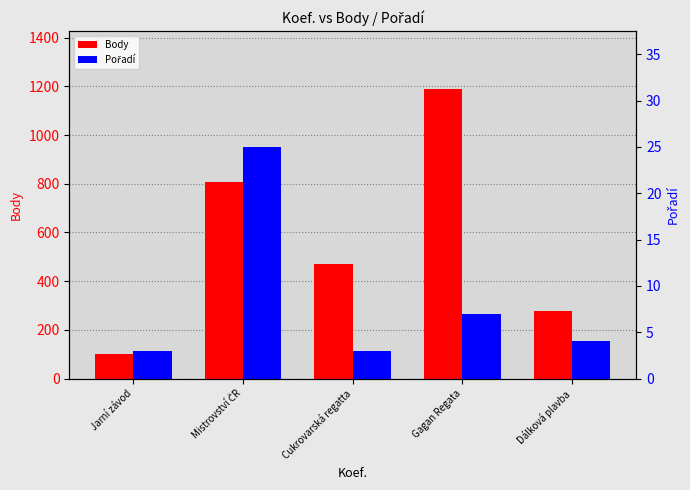

What is the sum of all Body values?

2843